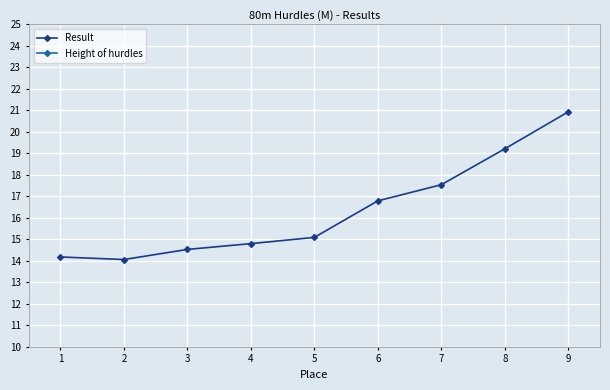

What is the value of the Height of hurdles point at the 2nd from the left?

83.8